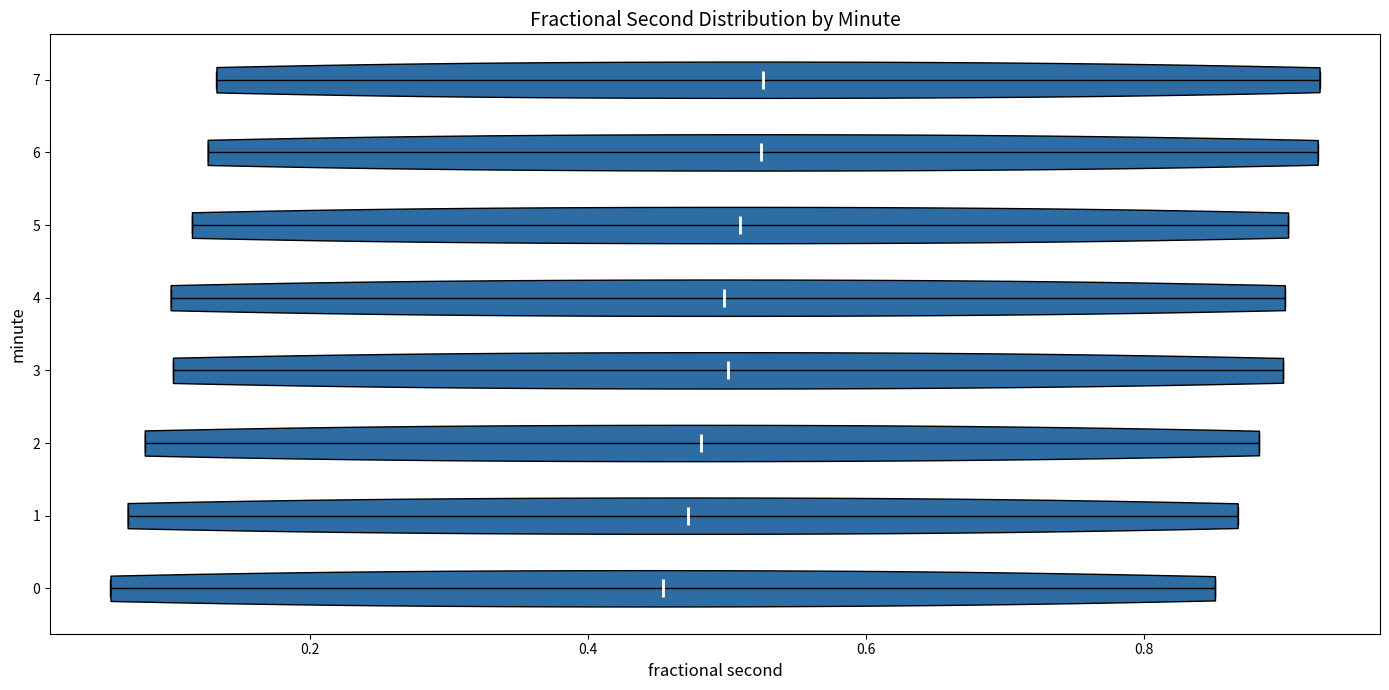

Where does the median line of the violin at y = 0 sit on the x-axis? The values are not printed on the chart, so give them approximately, as read against the axis.

0.46